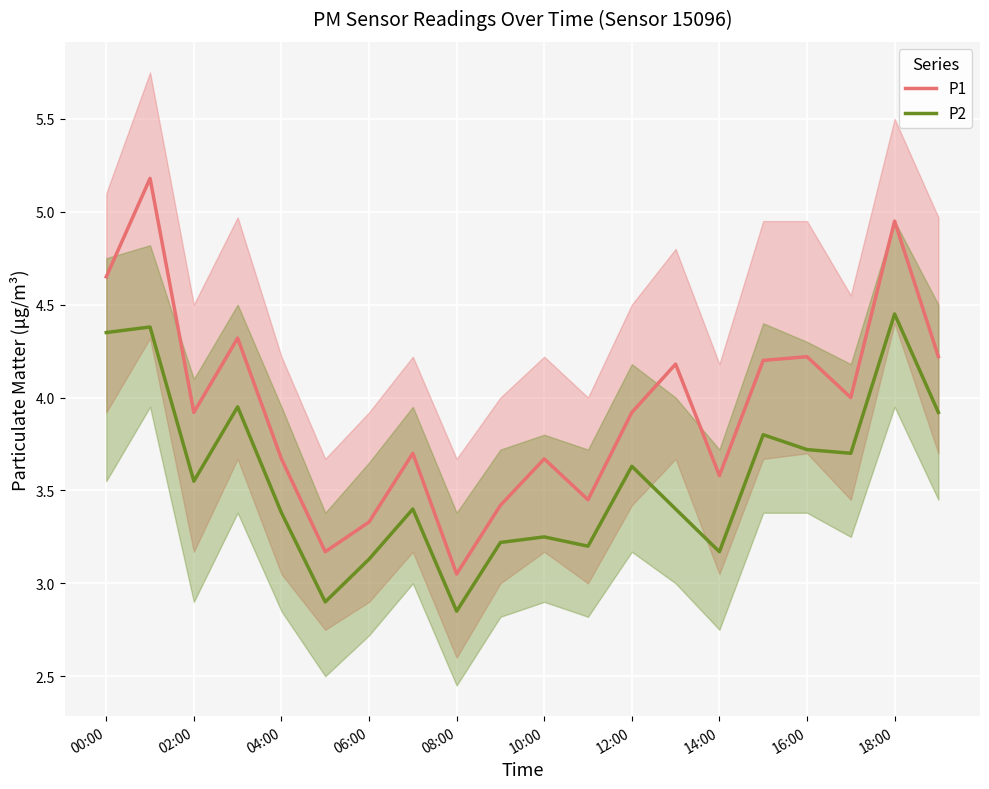

At which label does P2 first exceed 3?

00:00